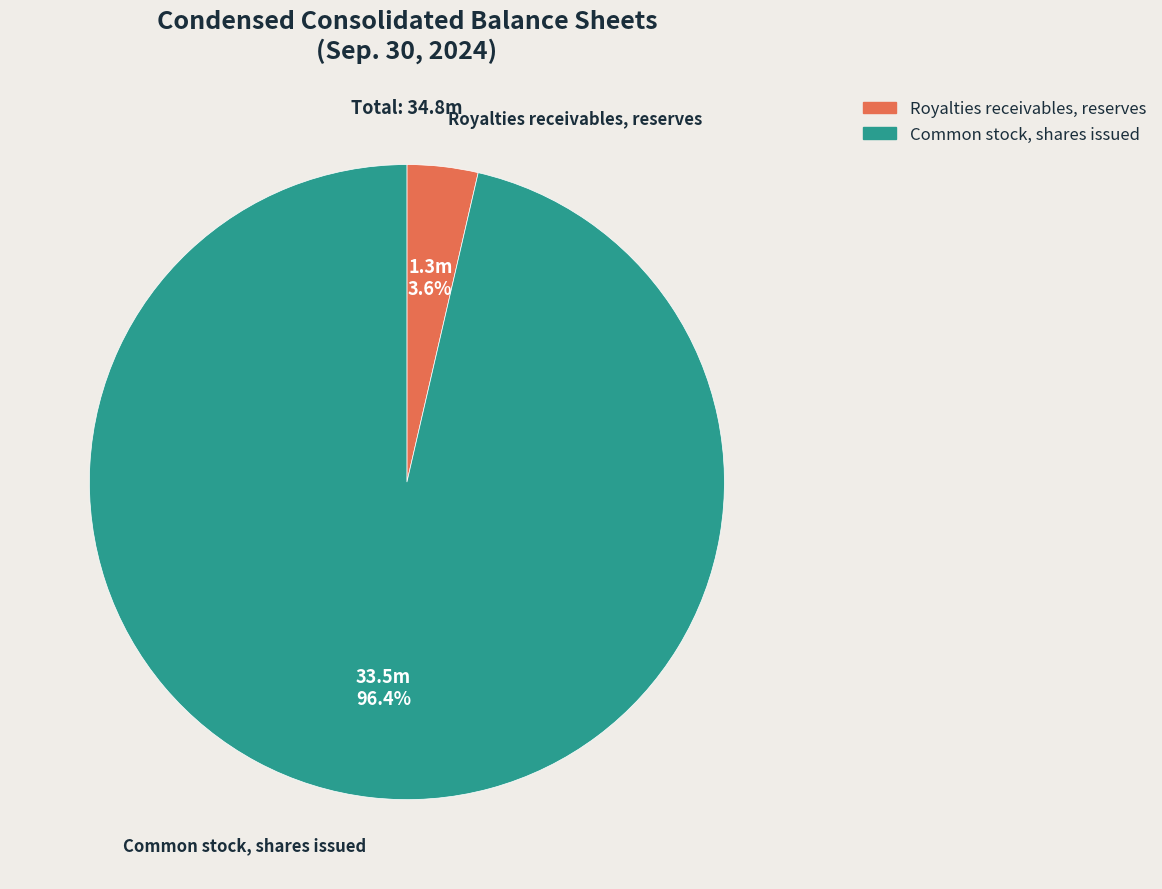

Count the number of slices in the pie.

2